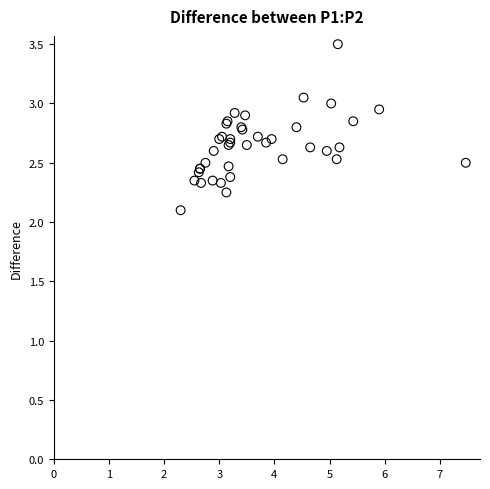

What Y value in the scatter plot is closest to 2?

2.1